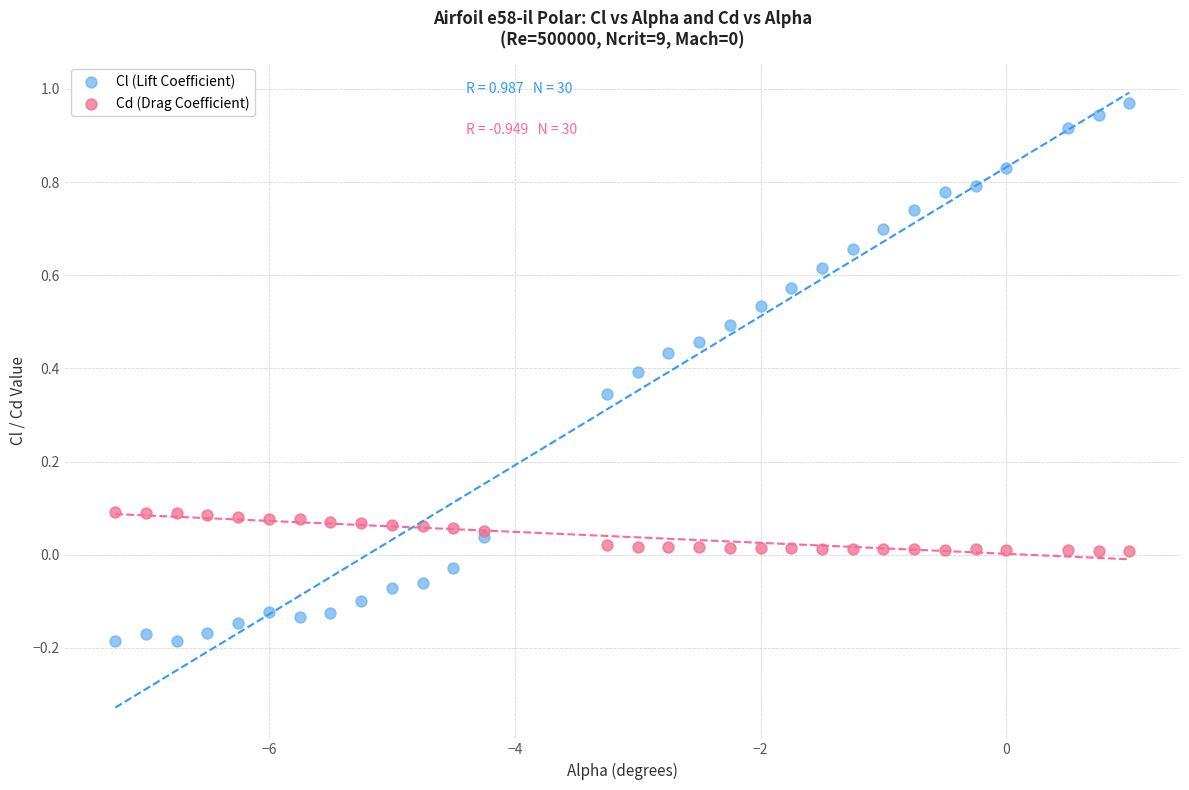

Which series has the largest Y range (max minus min)?

Cl (Lift Coefficient)